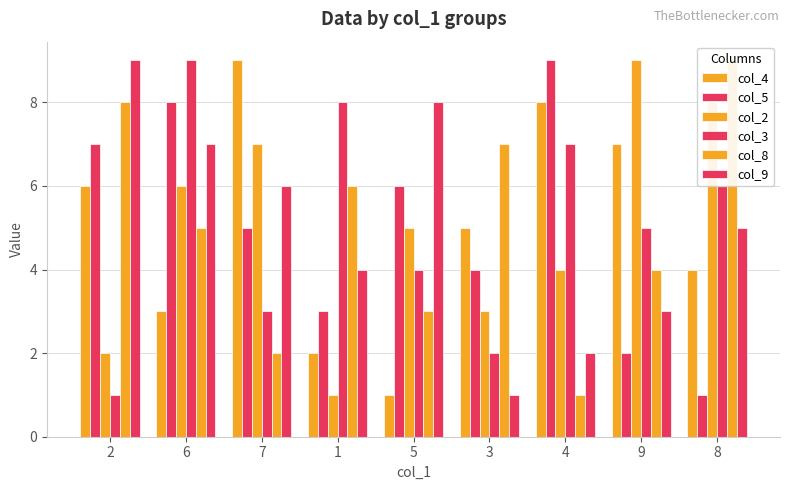

List the series in order of their peak value, highest first.

col_4, col_5, col_2, col_3, col_8, col_9